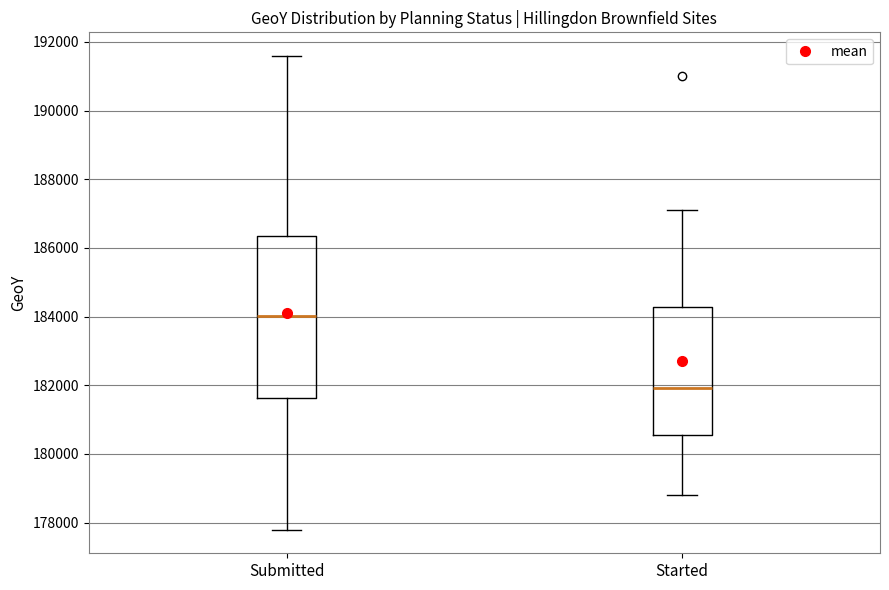

Comparing the boxes themselves (not the whiskers), which one is the tallest?

Submitted